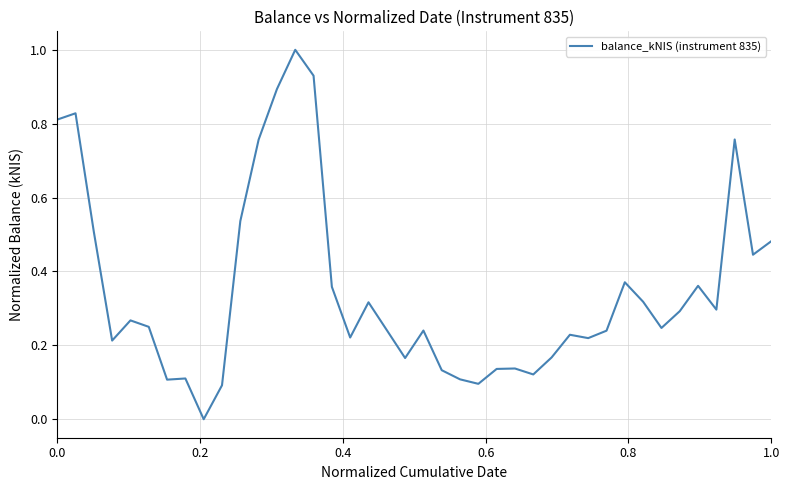

What is the difference between the maximum and minimum values?

1.0